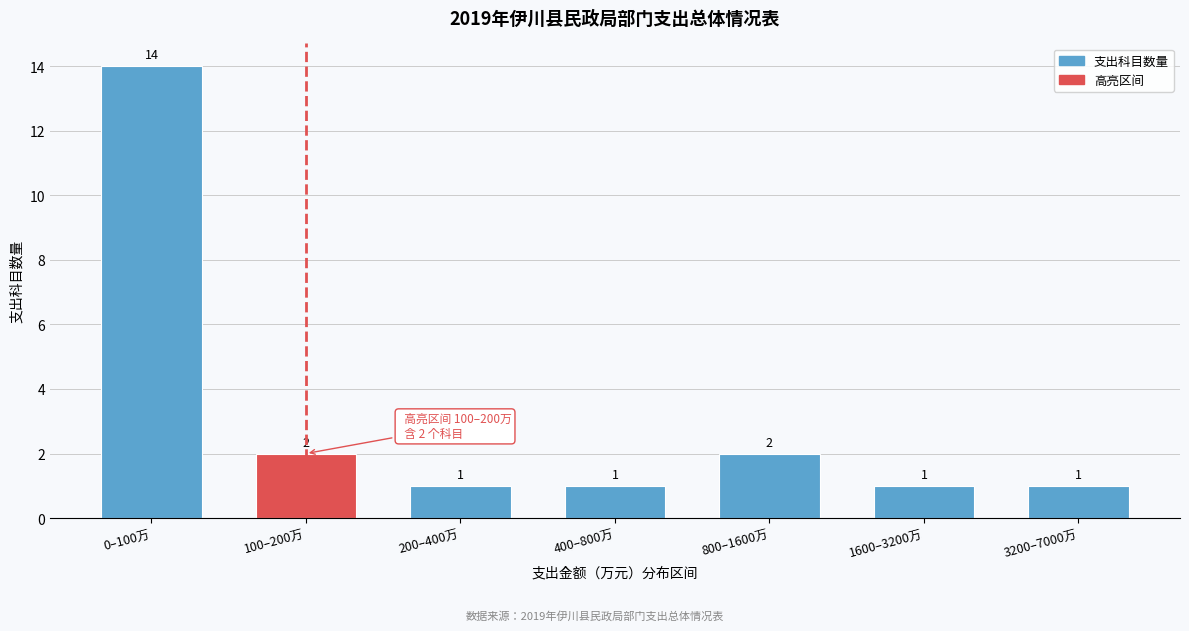

Reading right to left, list all the values displayed in this chart.

3200–7000万=1	1600–3200万=1	800–1600万=2	400–800万=1	200–400万=1	100–200万=2	0–100万=14